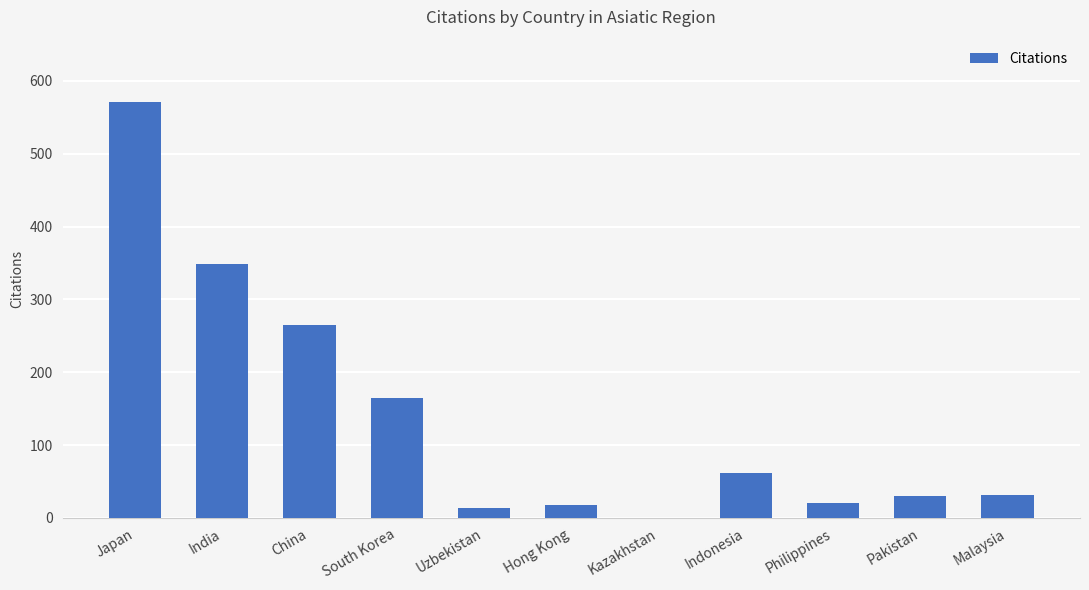

What is the sum of the values at Kazakhstan and Japan?

571